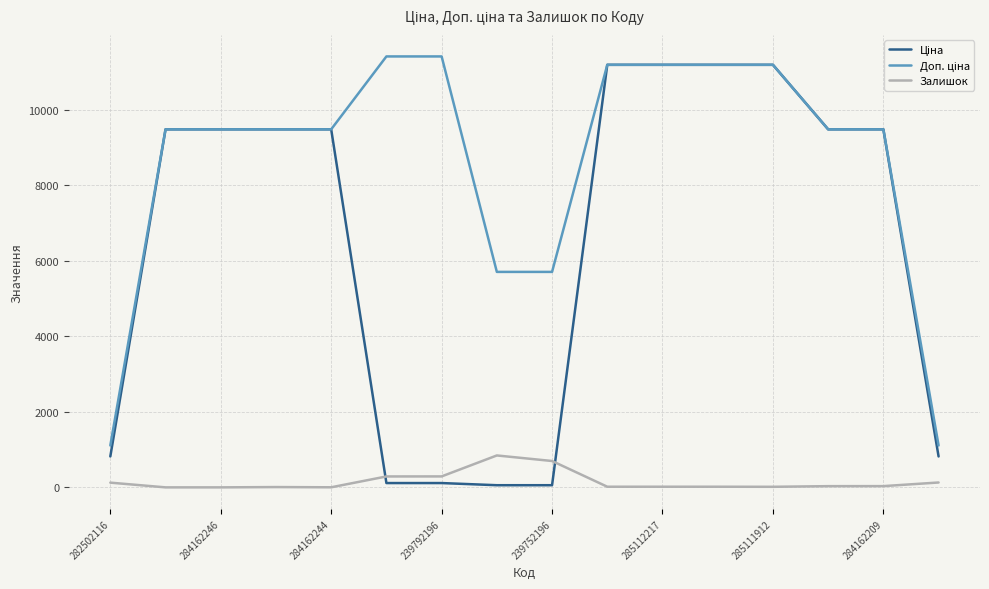

What is the maximum value shown in the chart?

11410.0